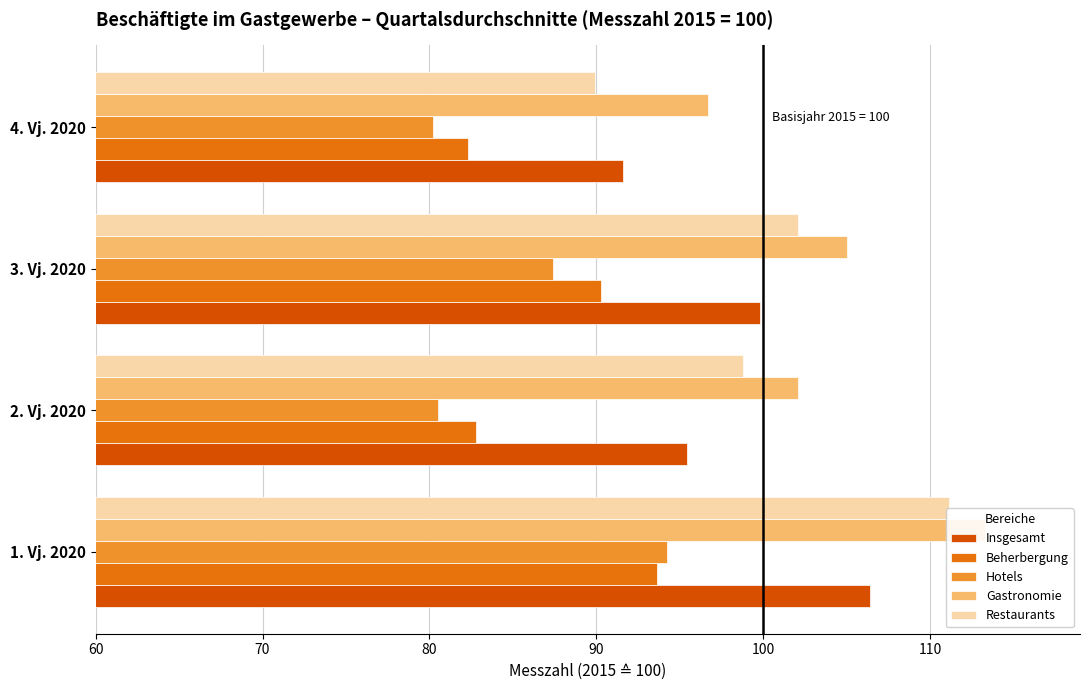

What are all the series names shown in the legend?

Insgesamt, Beherbergung, Hotels, Gastronomie, Restaurants